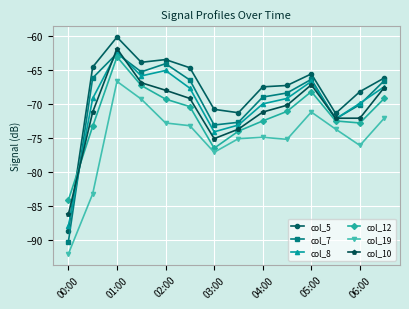

Which series has the largest range (max minus min)?

col_5